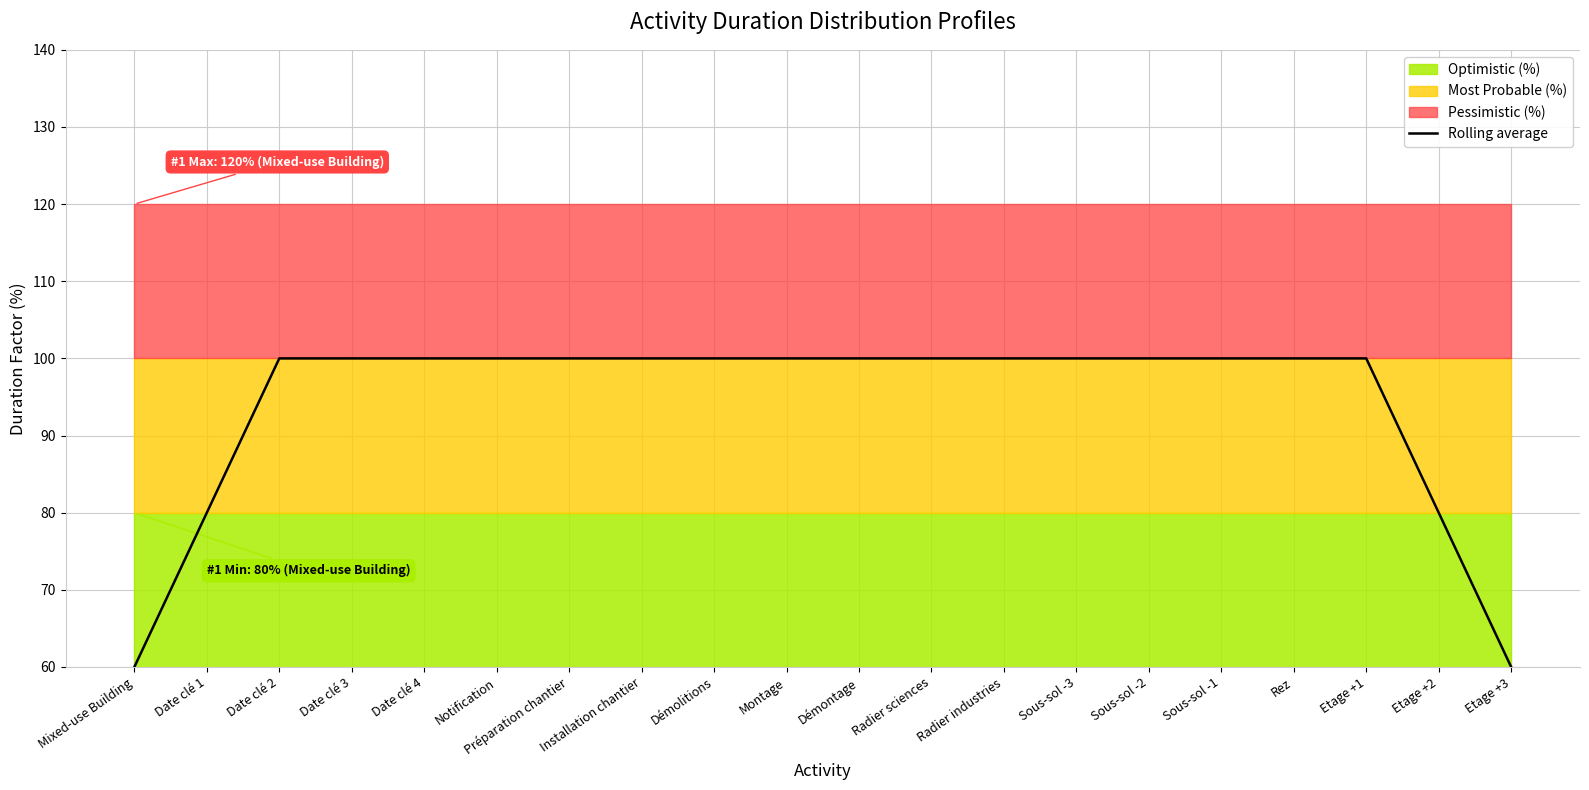

What position from the right is Date clé 1?

19